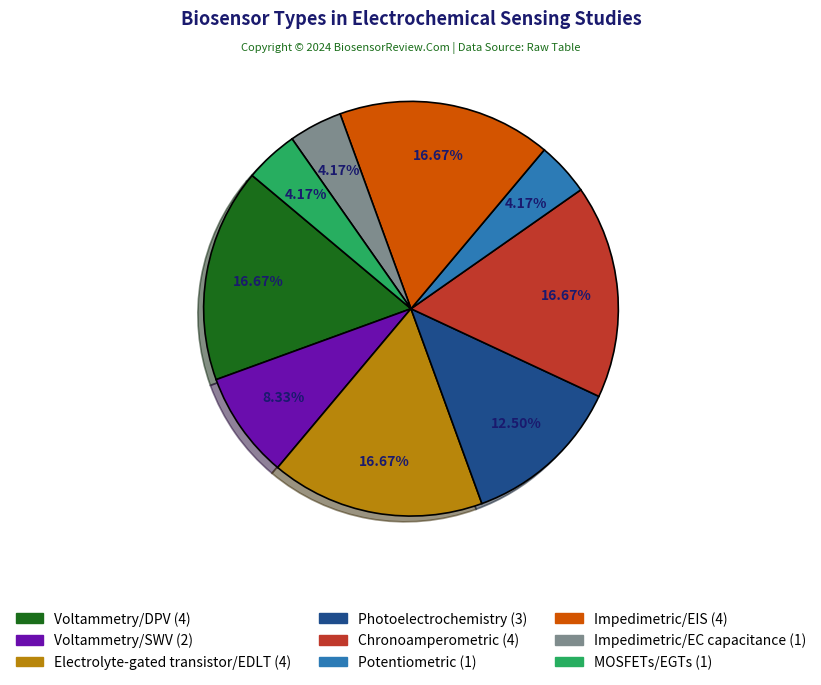

Count the number of slices in the pie.

9